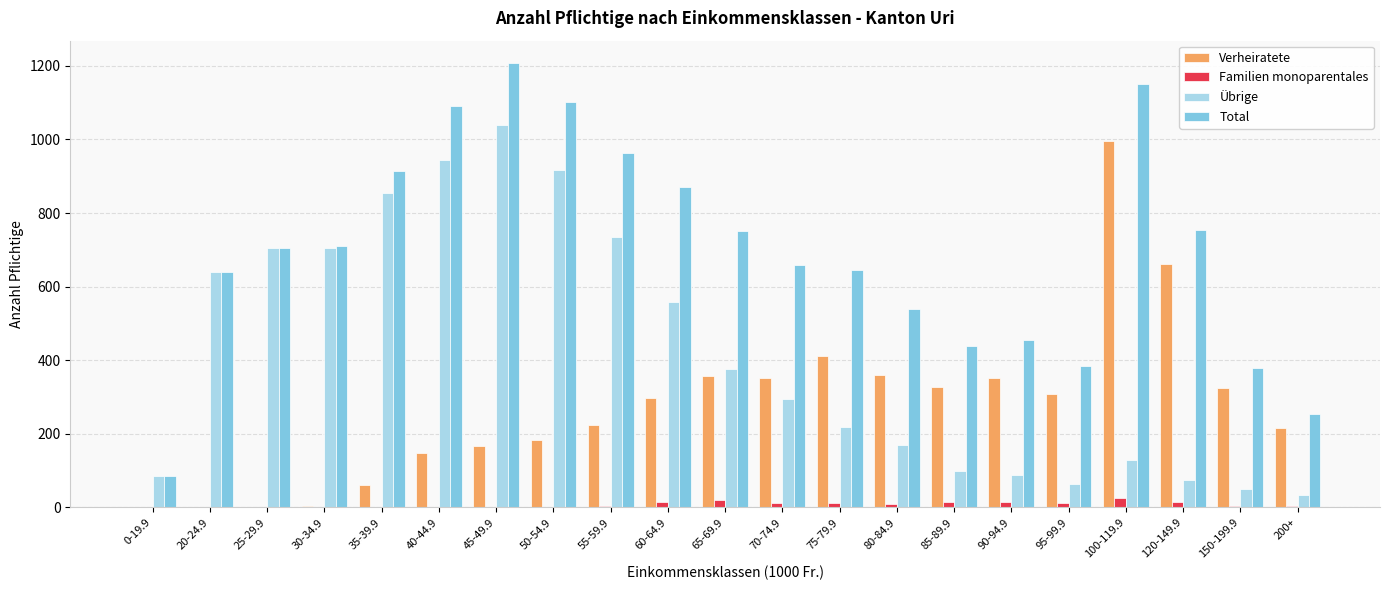

Which series has the widest spread of values?

Total